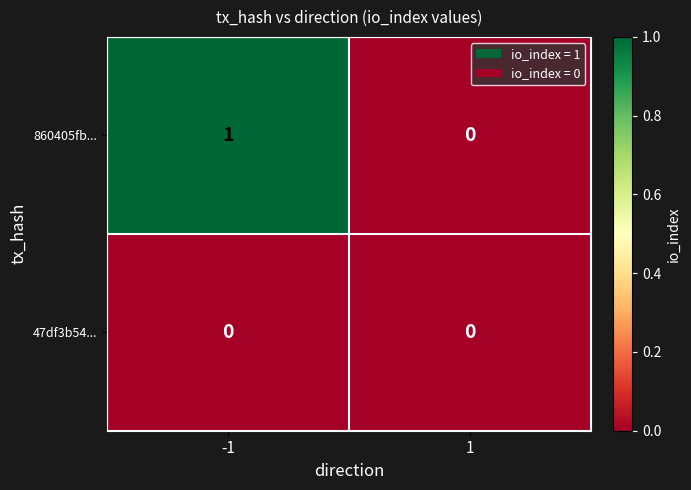

Reading left to right, what are all the values shown in this chart?

860405fb...: 1	0
47df3b54...: 0	0